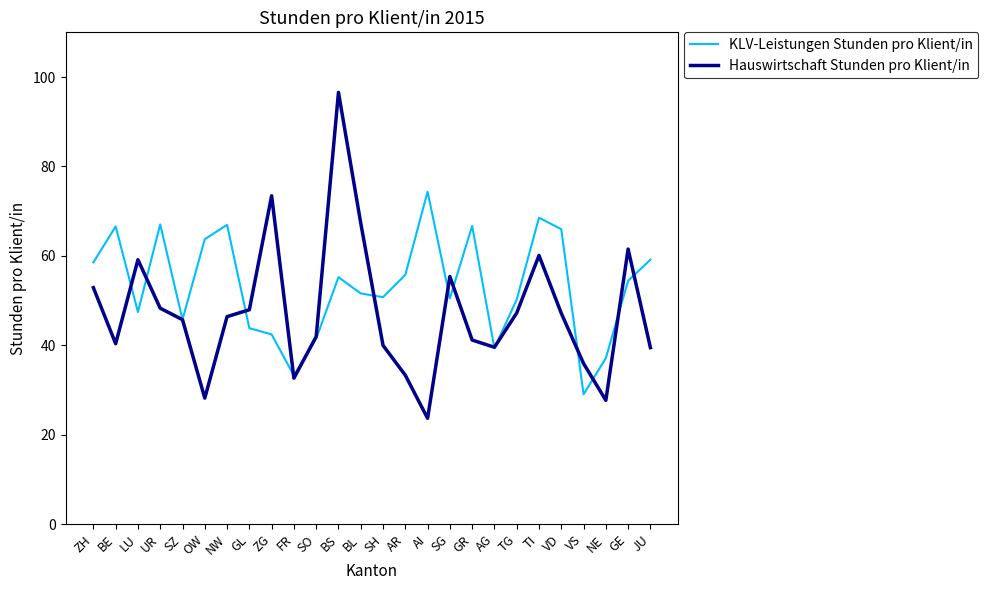

Rank the series by their average value, from highest to lowest.

KLV-Leistungen Stunden pro Klient/in, Hauswirtschaft Stunden pro Klient/in